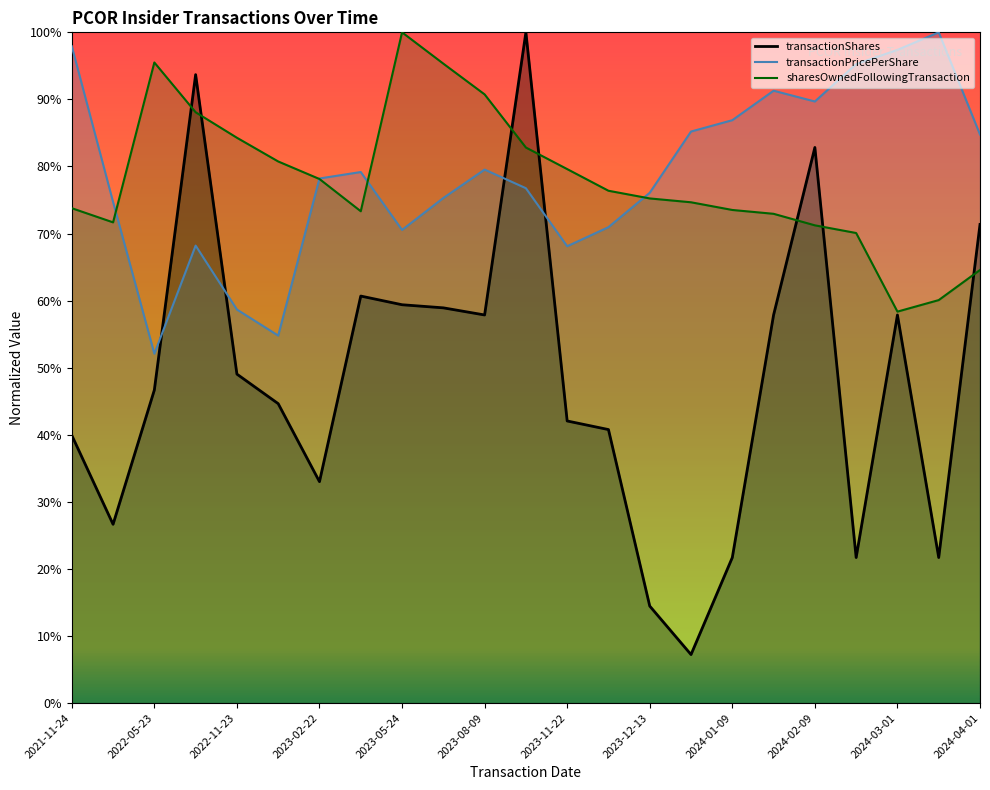

What are all the series names shown in the legend?

transactionShares, sharesOwnedFollowingTransaction, transactionPricePerShare